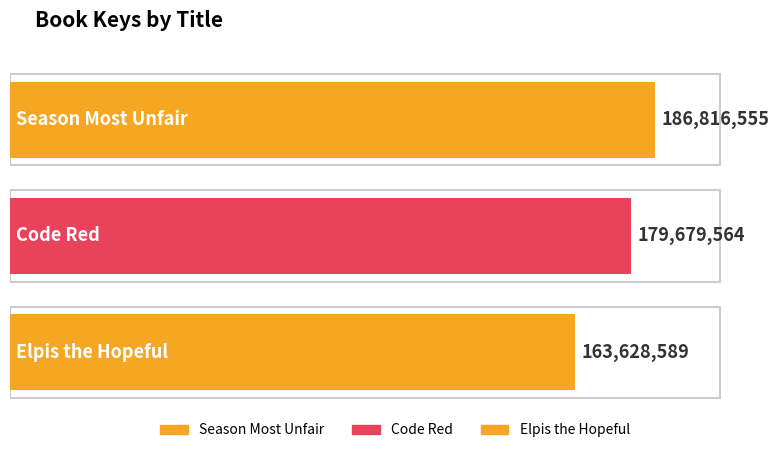

Reading right to left, extract all data points from this chart.

163628589	179679564	186816555